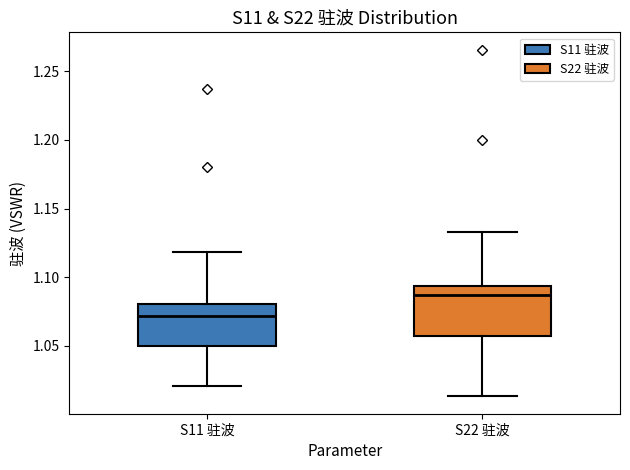

Which box's median line is the lowest?

S11 驻波